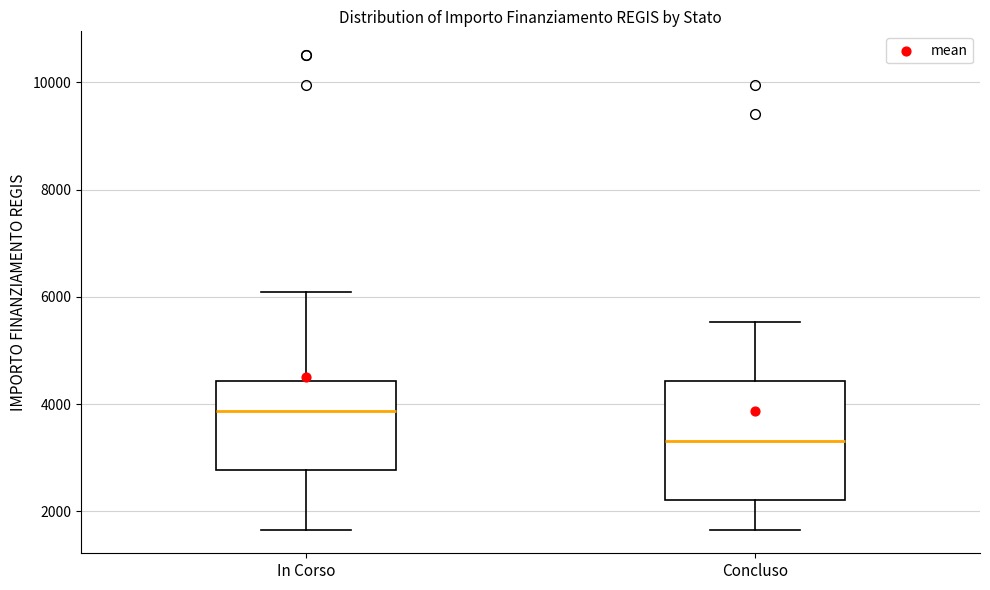

Which box has the highest median line?

In Corso